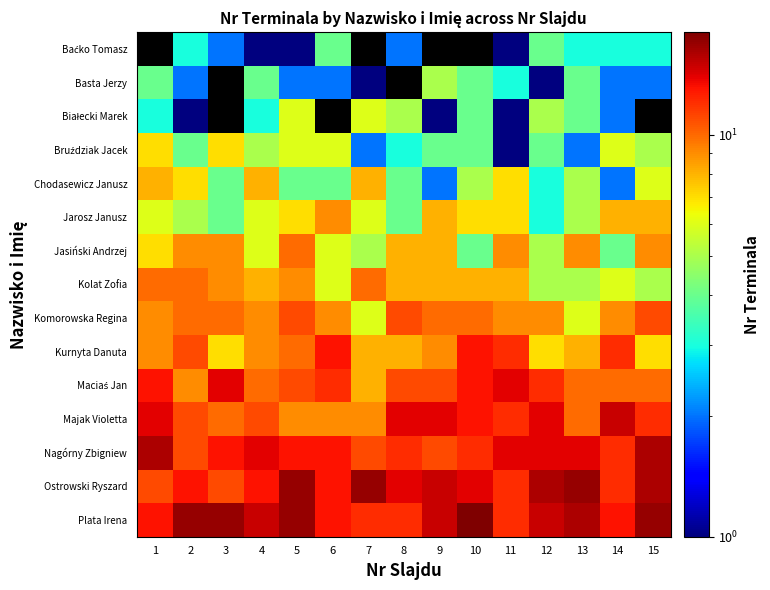

How many series are shown in this chart?

15